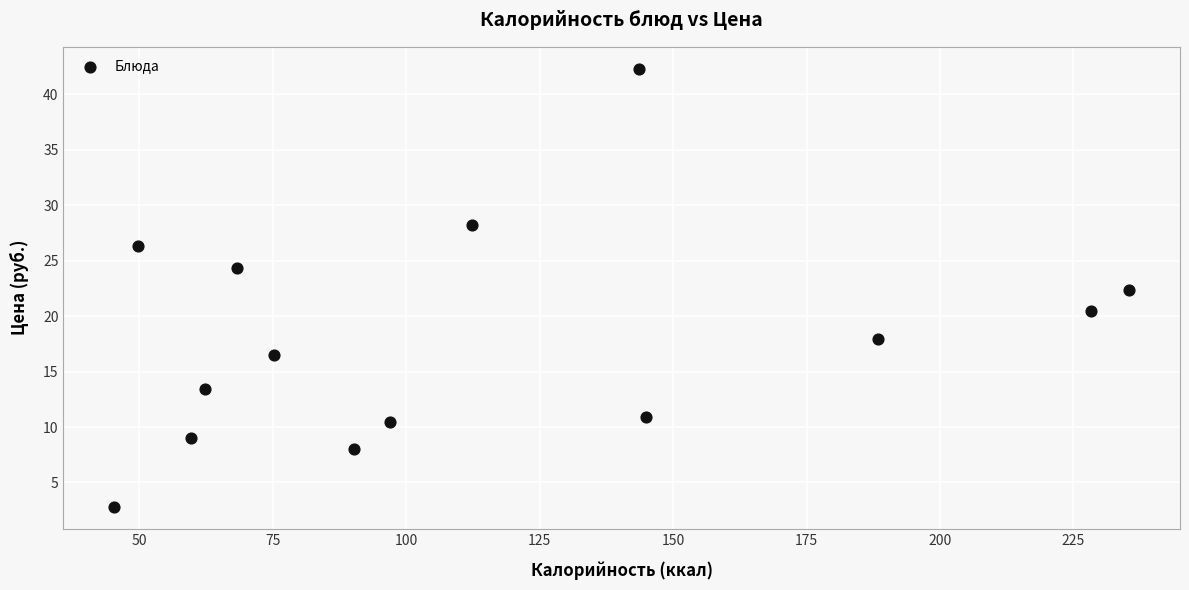

What is the range of Y values (max minus min)?

39.5